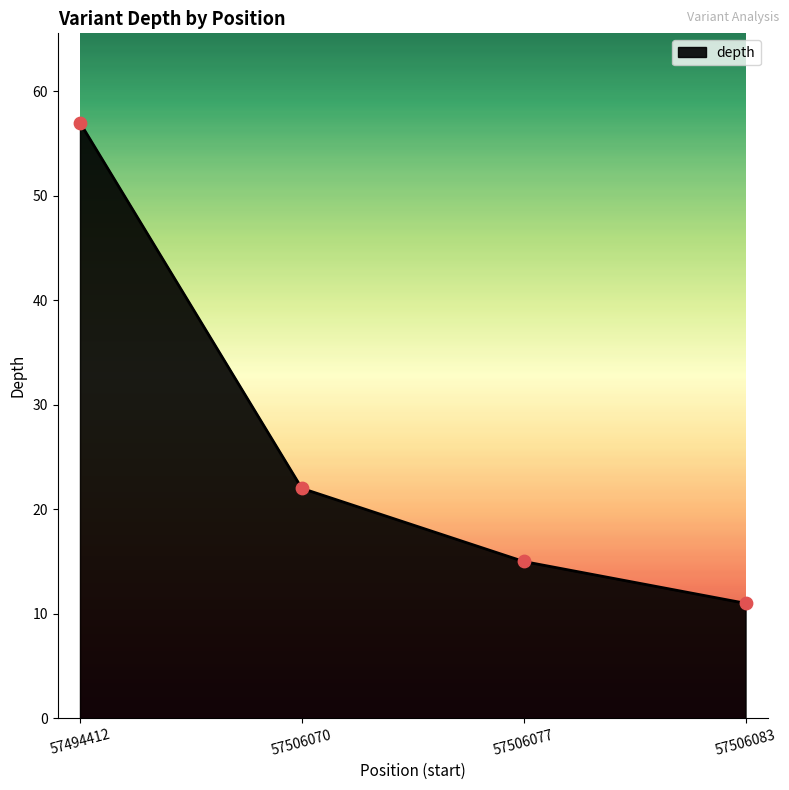

What is the change in value from 57494412 to 57506077?

-42